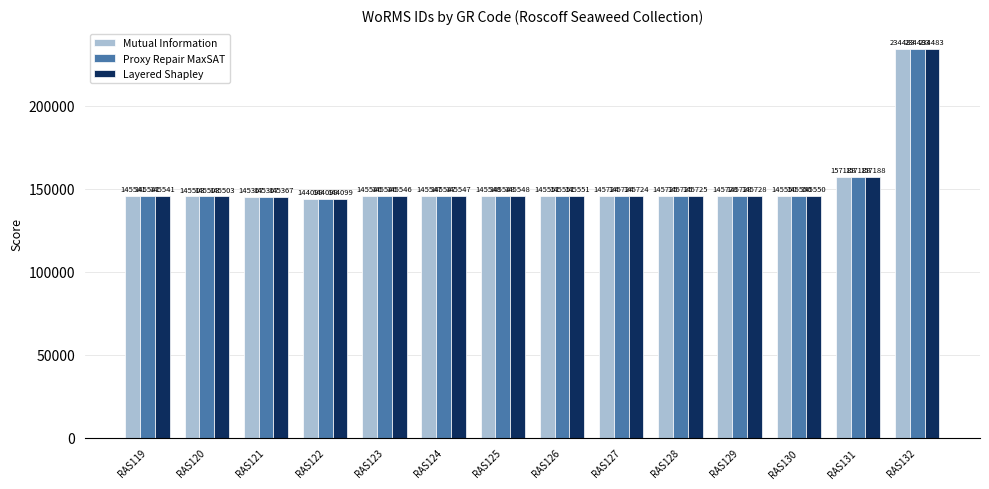

Reading left to right, transcribe all the data shown in this chart.

Mutual Information: 145541	145503	145367	144099	145546	145547	145548	145551	145724	145725	145728	145550	157188	234483
Proxy Repair MaxSAT: 145541	145503	145367	144099	145546	145547	145548	145551	145724	145725	145728	145550	157188	234483
Layered Shapley: 145541	145503	145367	144099	145546	145547	145548	145551	145724	145725	145728	145550	157188	234483